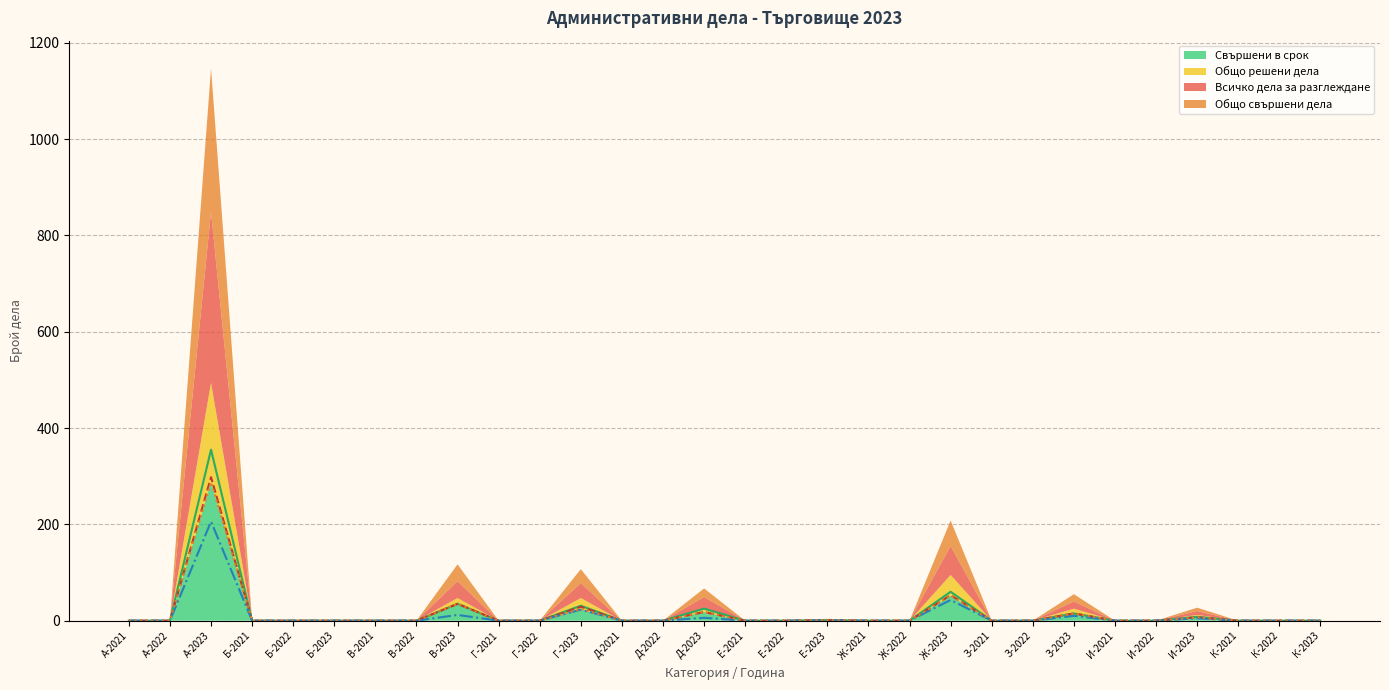

What is the total value across all series at А-2023?

1147